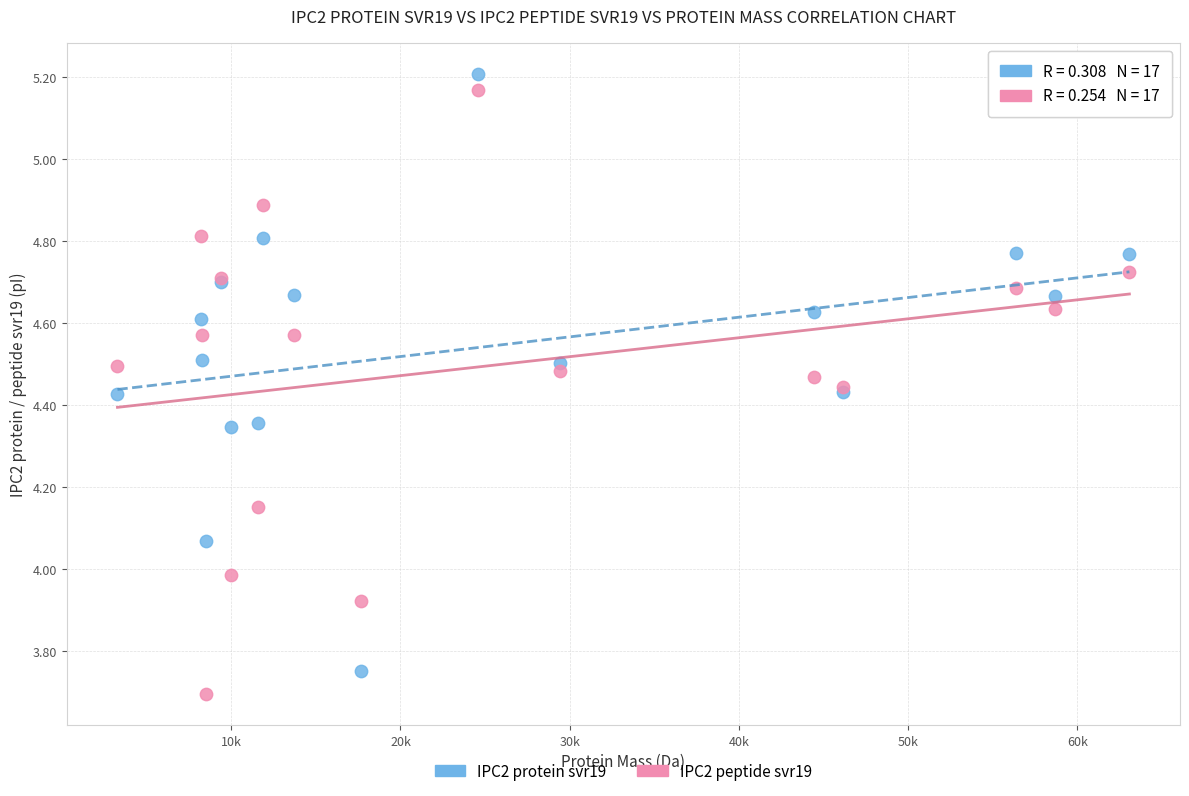

What is the X range (max minus min) for the scatter plot?

59804.8